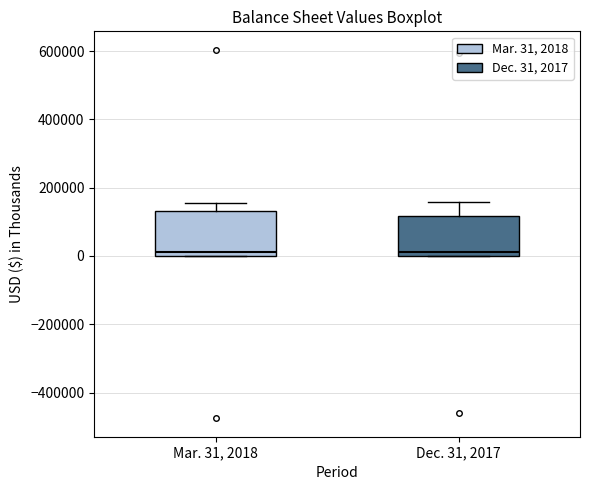

Reading left to right, read every box against the y-axis: the position of its median line, the range the box covers, and the ends of its whiskers. The values are not printed on the chart, so give them approximately, as read against the axis.

Mar. 31, 2018: median 20000, box 0 to 140000, whiskers 0 to 160000
Dec. 31, 2017: median 20000, box 0 to 120000, whiskers 0 to 160000